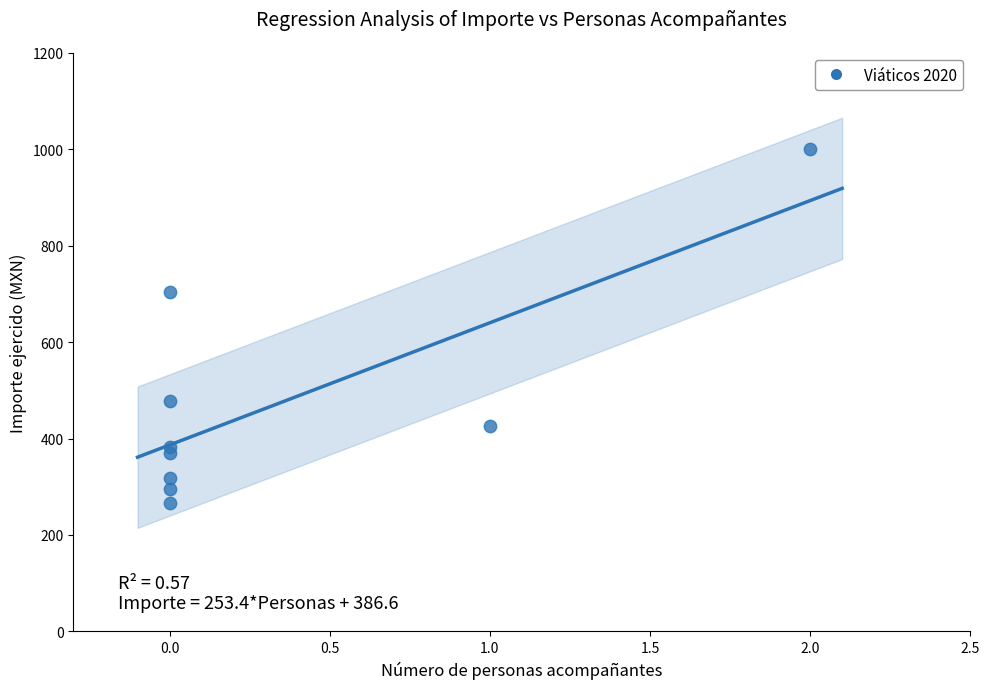

What Y value in the scatter plot is closest to 633?

704